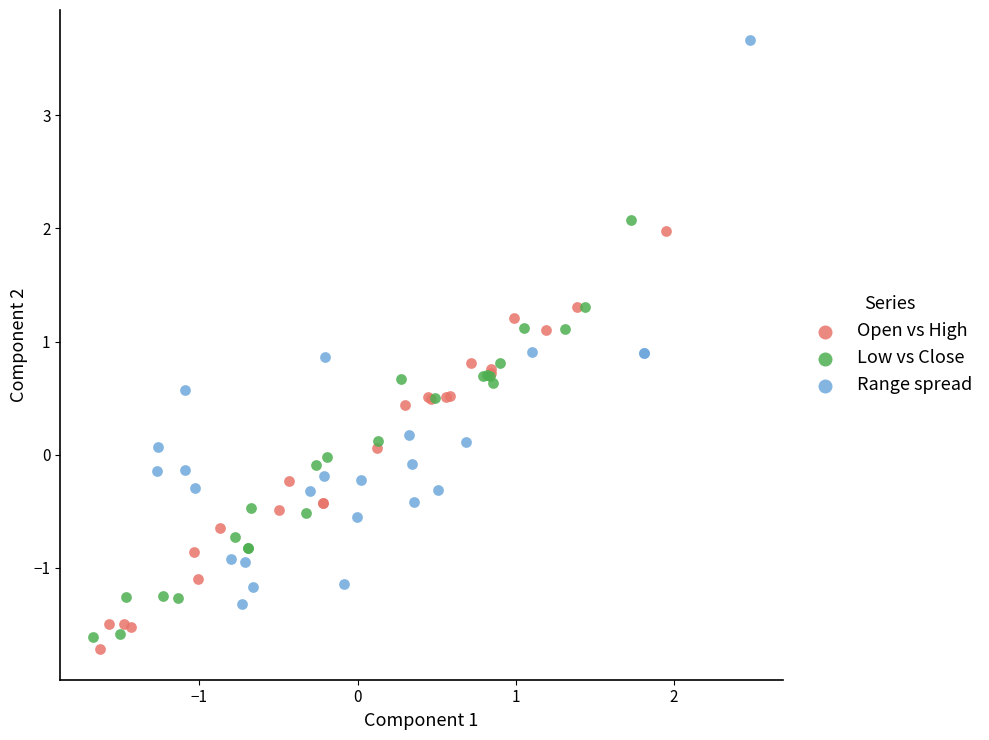

Which series reaches the maximum Y coordinate?

Range spread